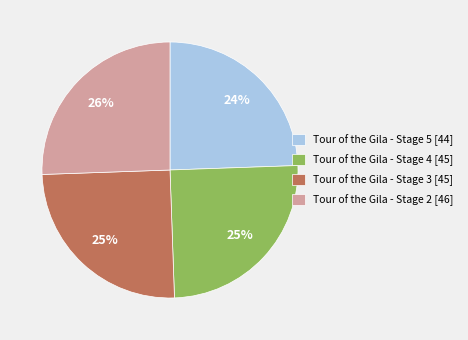

Is there any slice that represents more than half of the pie?

No